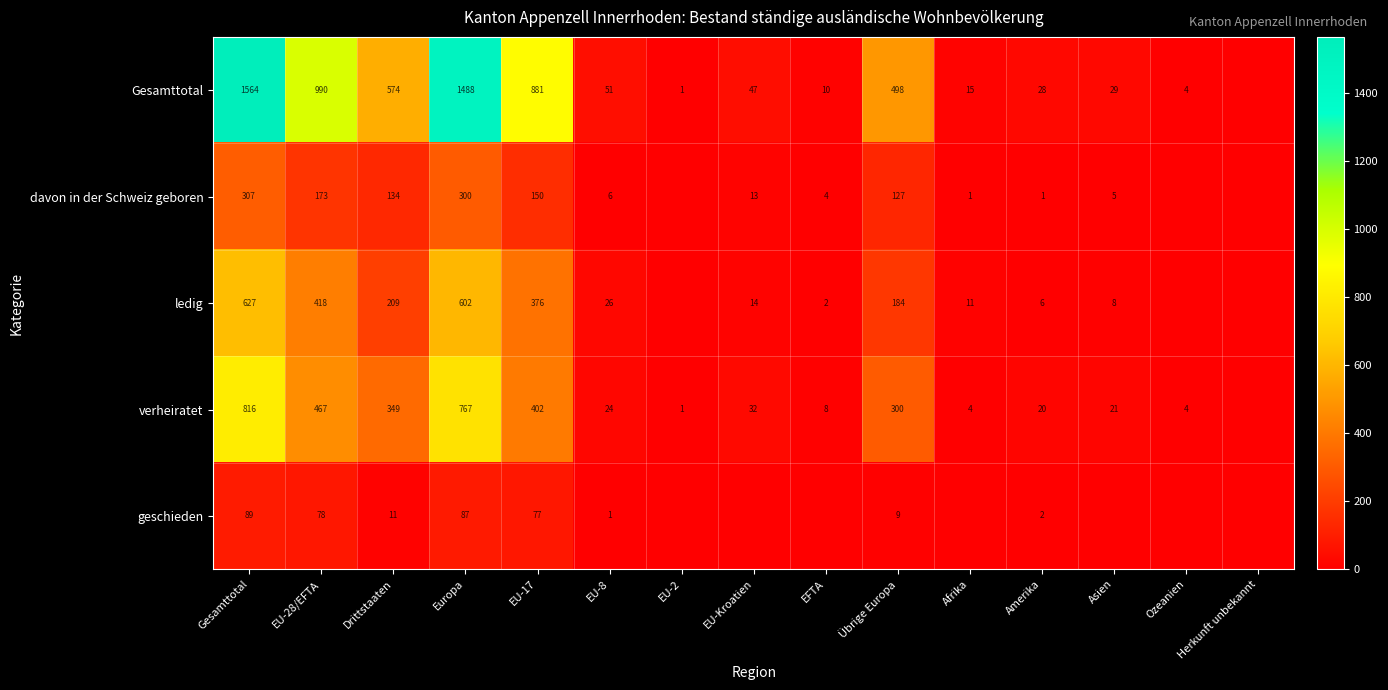

Between Europa and Übrige Europa, which series saw the biggest shift?

Gesamttotal